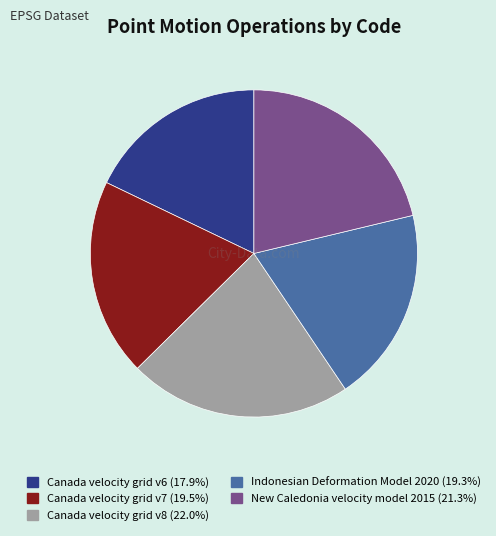

Between Indonesian Deformation Model 2020 and Canada velocity grid v8, which is larger?

Canada velocity grid v8